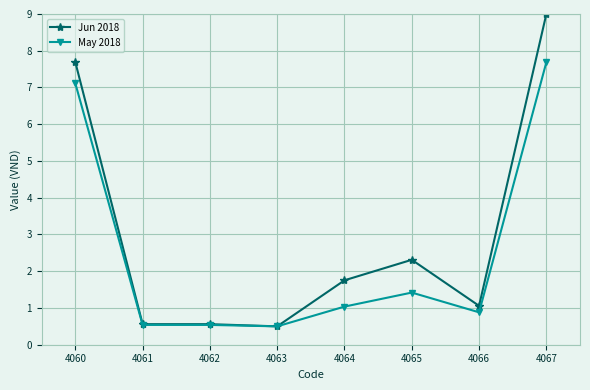

List the series in order of their peak value, lowest first.

May 2018, Jun 2018